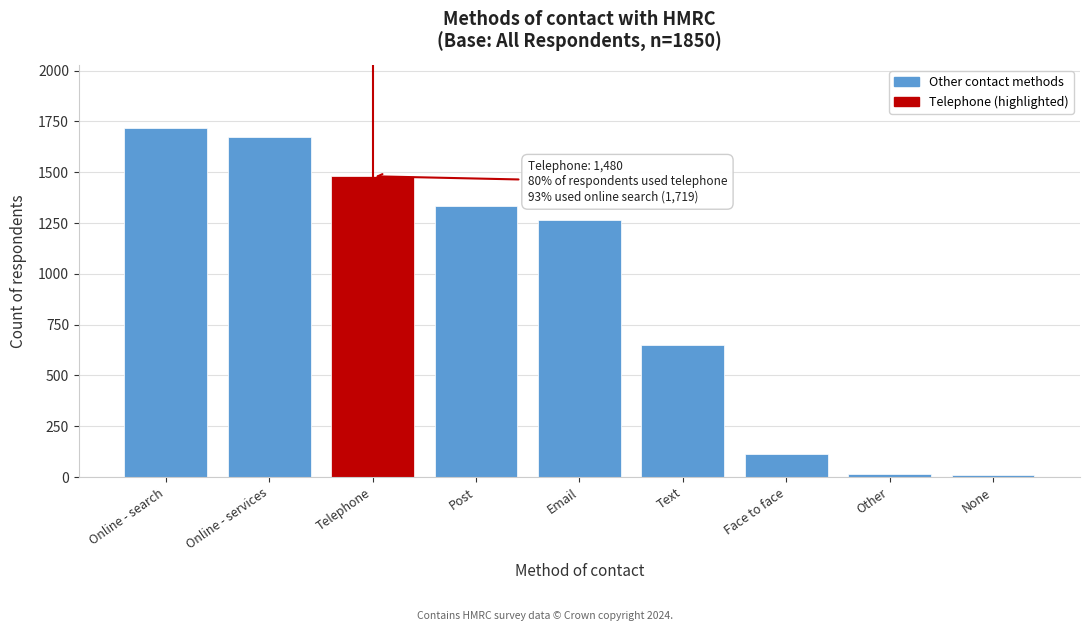

What is the difference between the values at Online - search and Online - services?

45